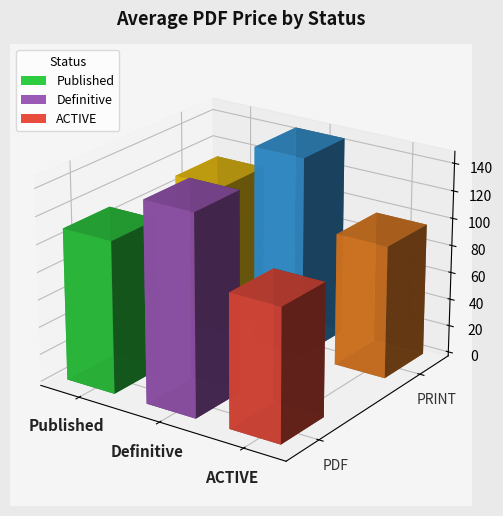

What is the maximum value for Price (PRINT)?

162.4